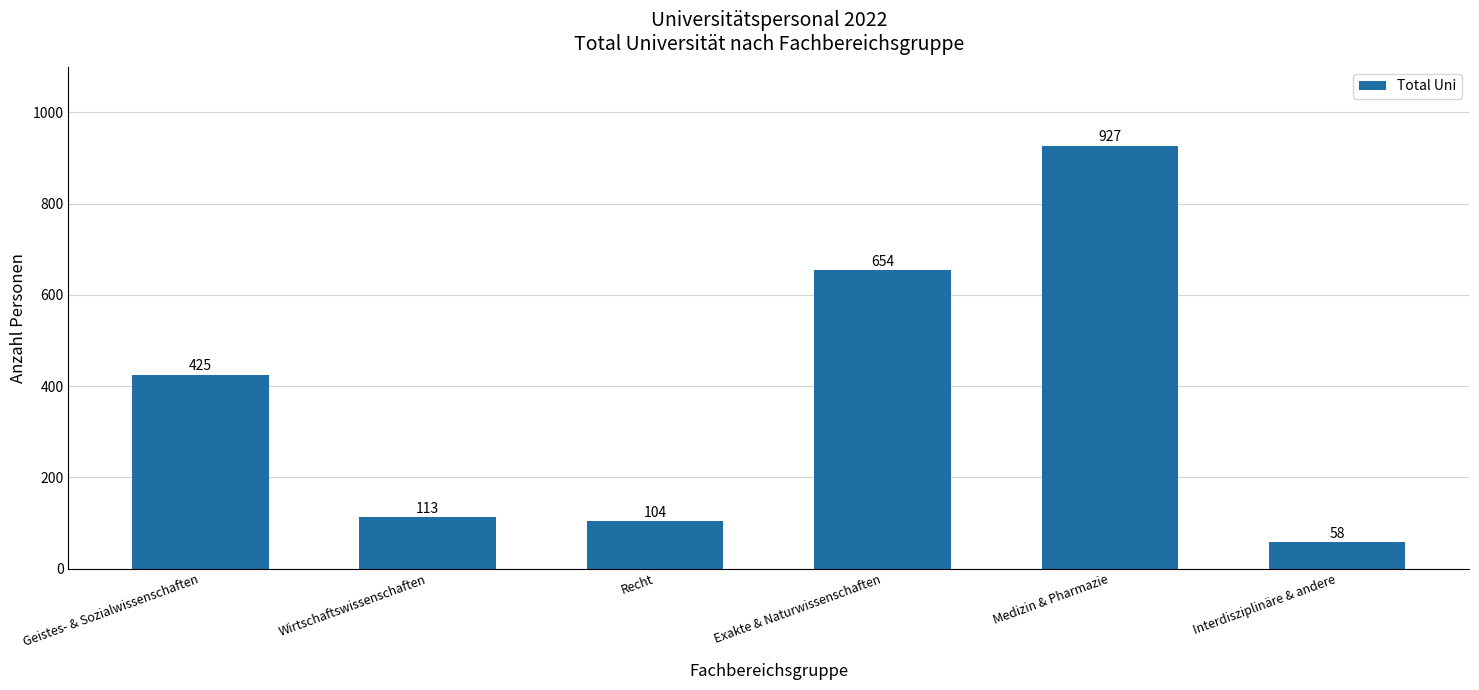

Which label corresponds to the largest value in the chart?

Medizin & Pharmazie